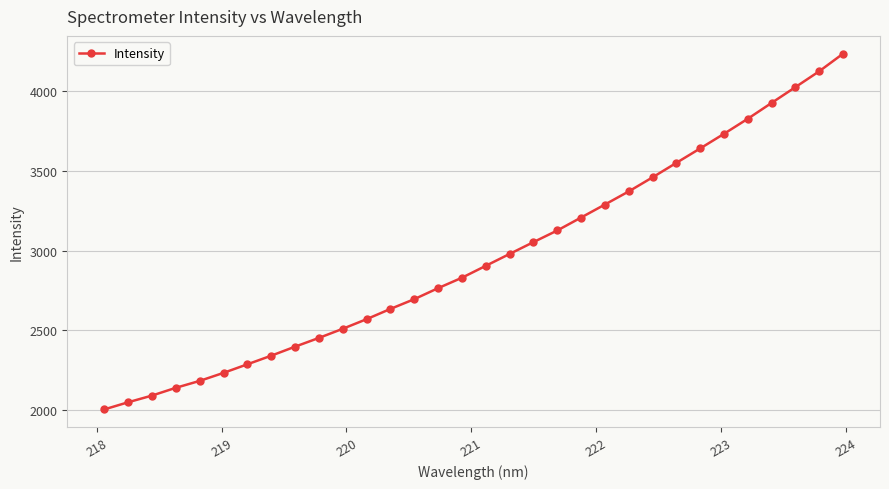

Is this an area chart (filled region under the line)?

No